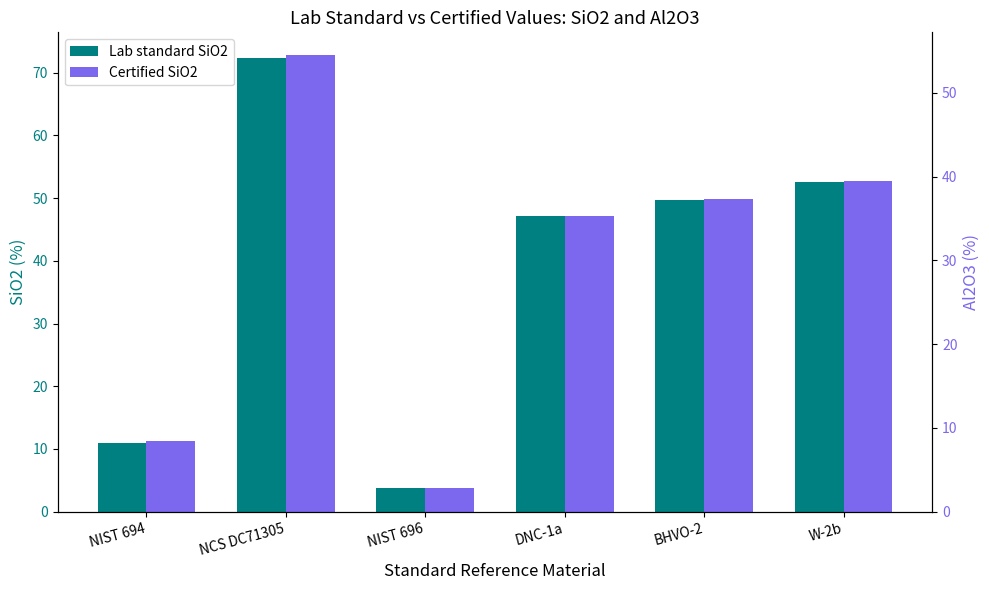

Which series has the largest total across all categories?

Certified SiO2